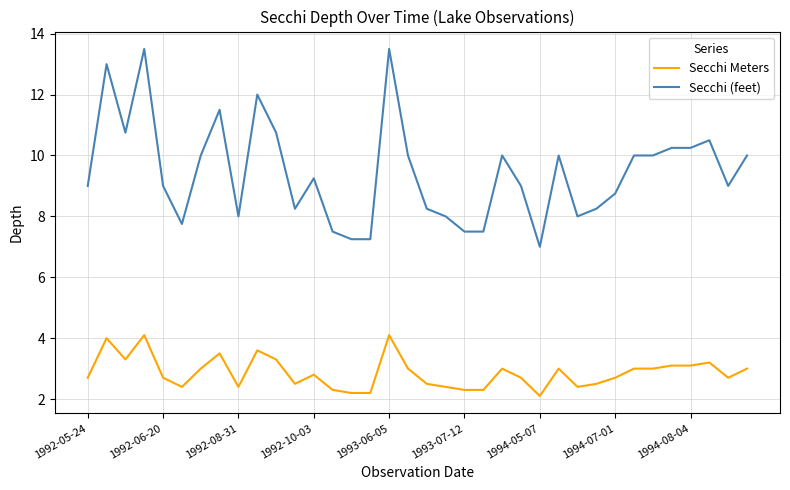

List the series in order of their overall mean, highest first.

Secchi (feet), Secchi Meters